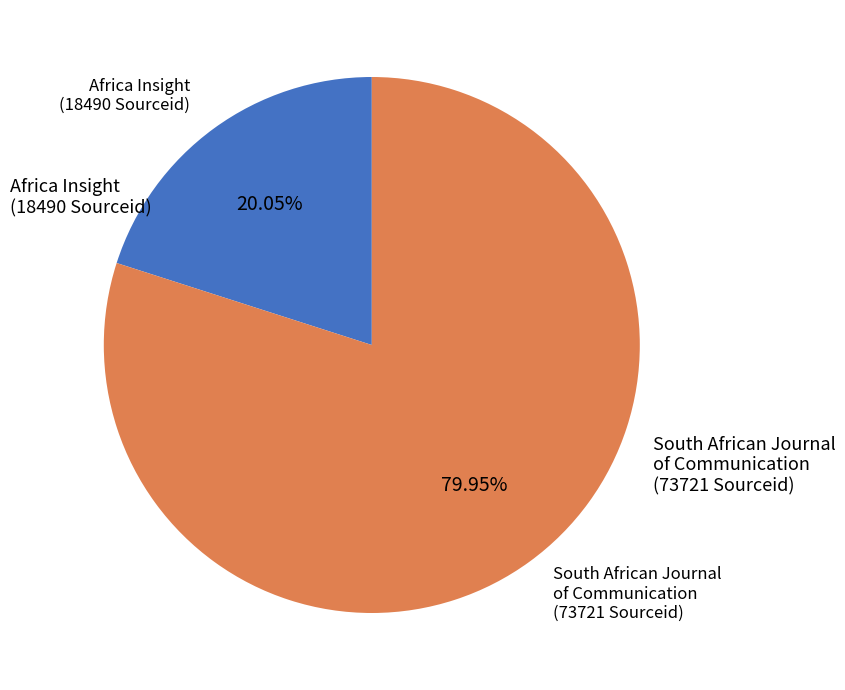

Count the number of slices in the pie.

2